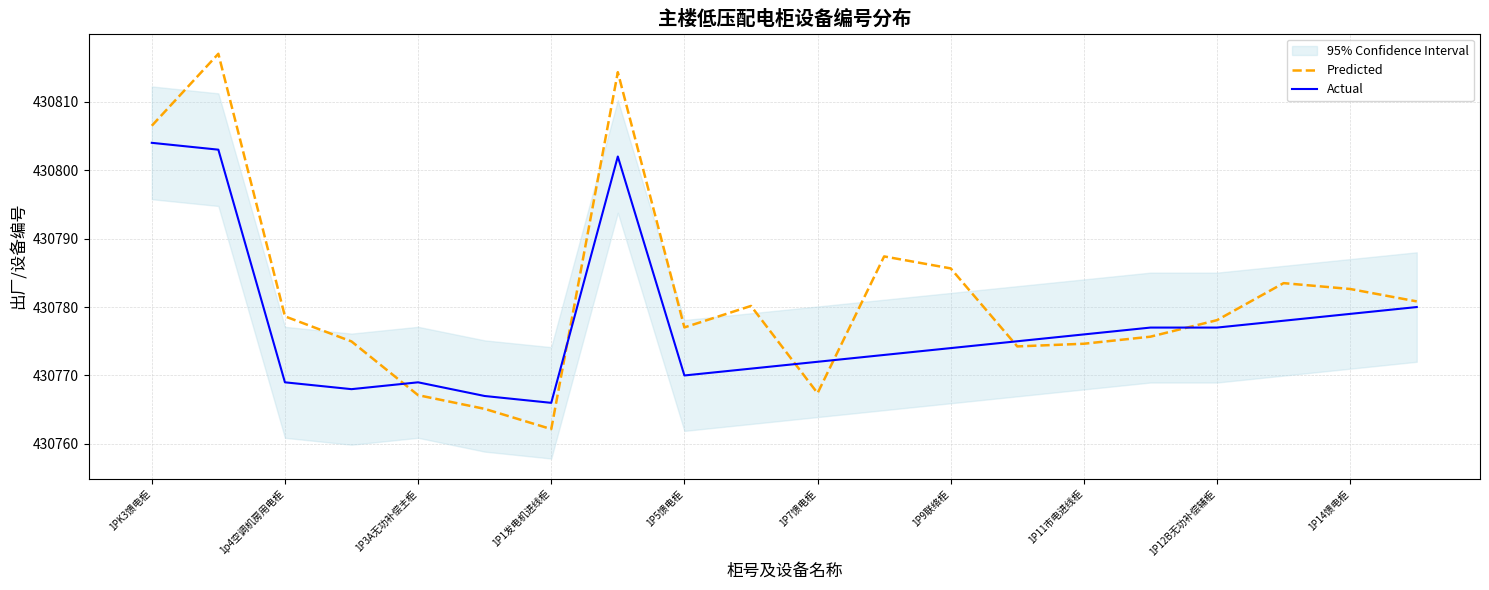

The value of Actual at 1P11市电进线柜 is 258925.0. True or false?

False